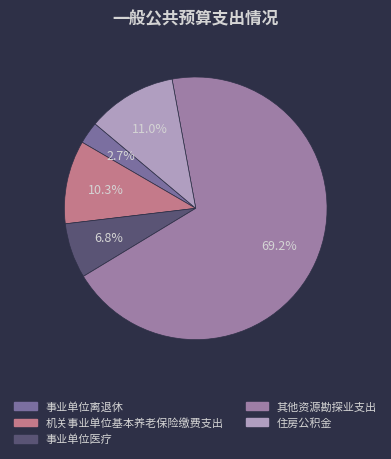

Is 其他资源勘探业支出 the majority of the pie?

Yes